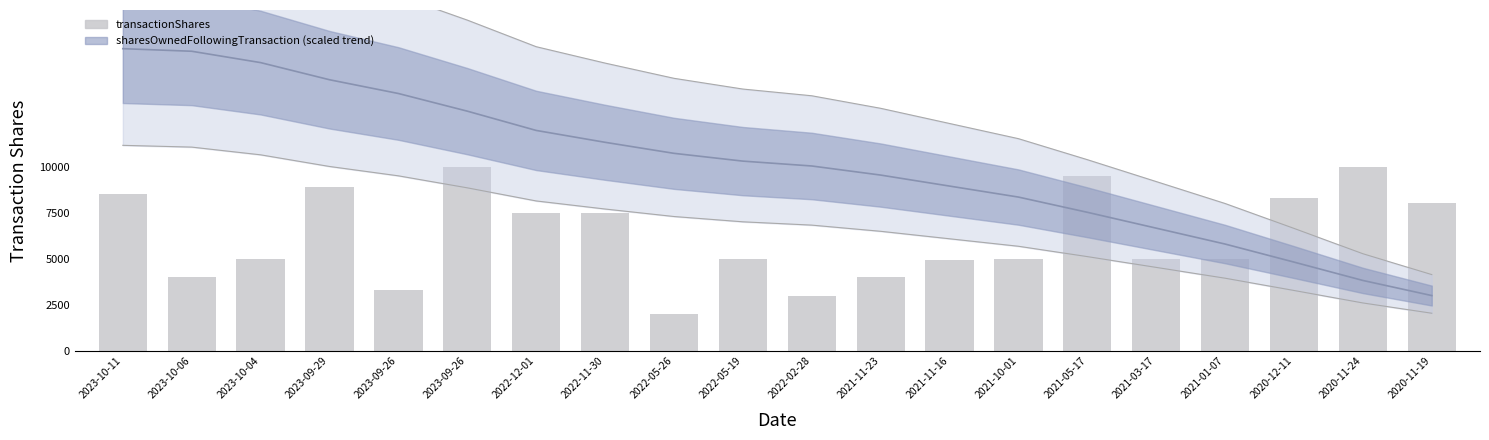

Are the bars grouped side by side (vs. stacked)?

Yes